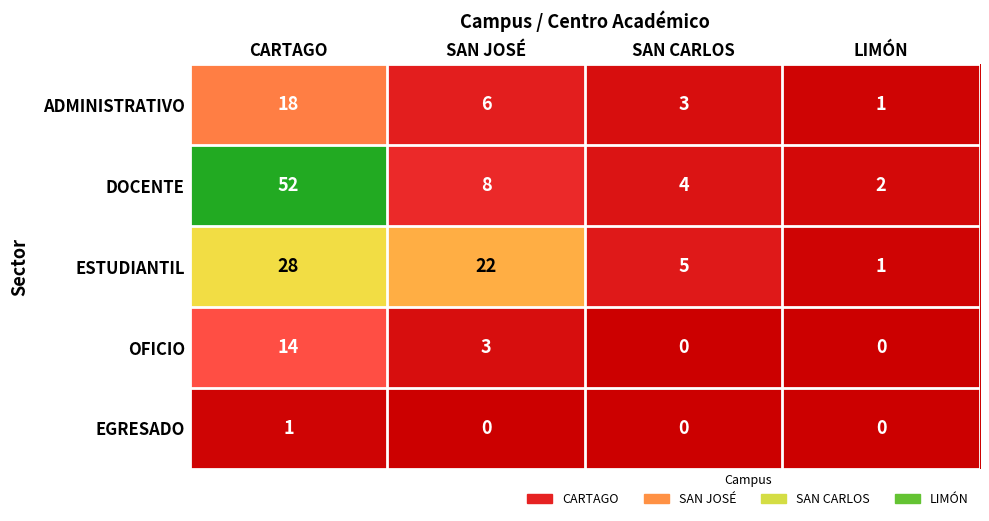

What is the total value across all series at LIMÓN?

4